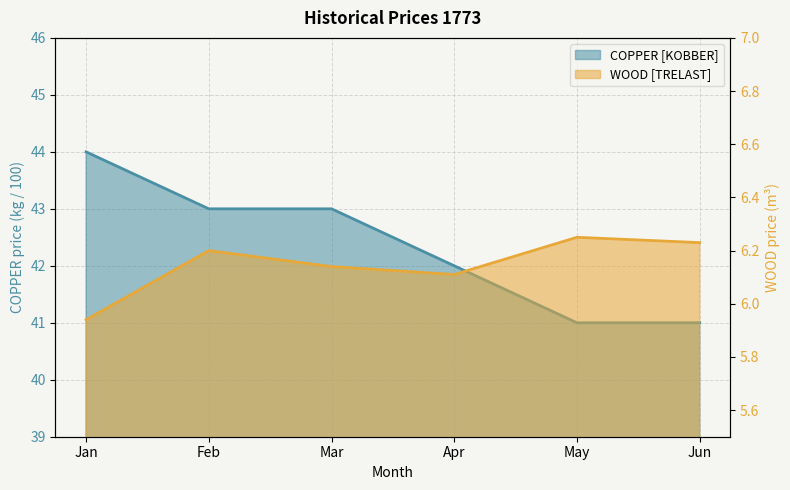

Which series has the largest total across all categories?

COPPER [KOBBER]